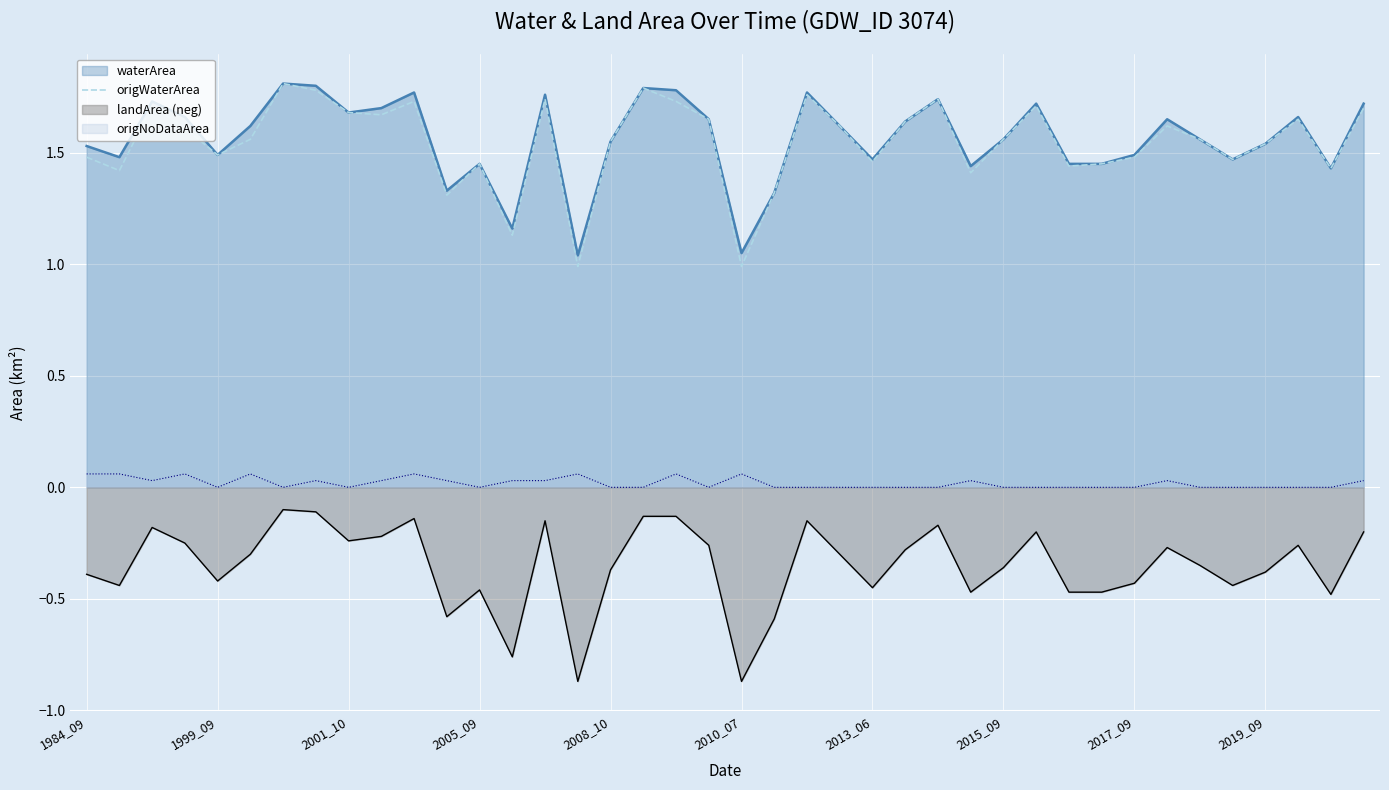

What is the sum of all values?

61.8